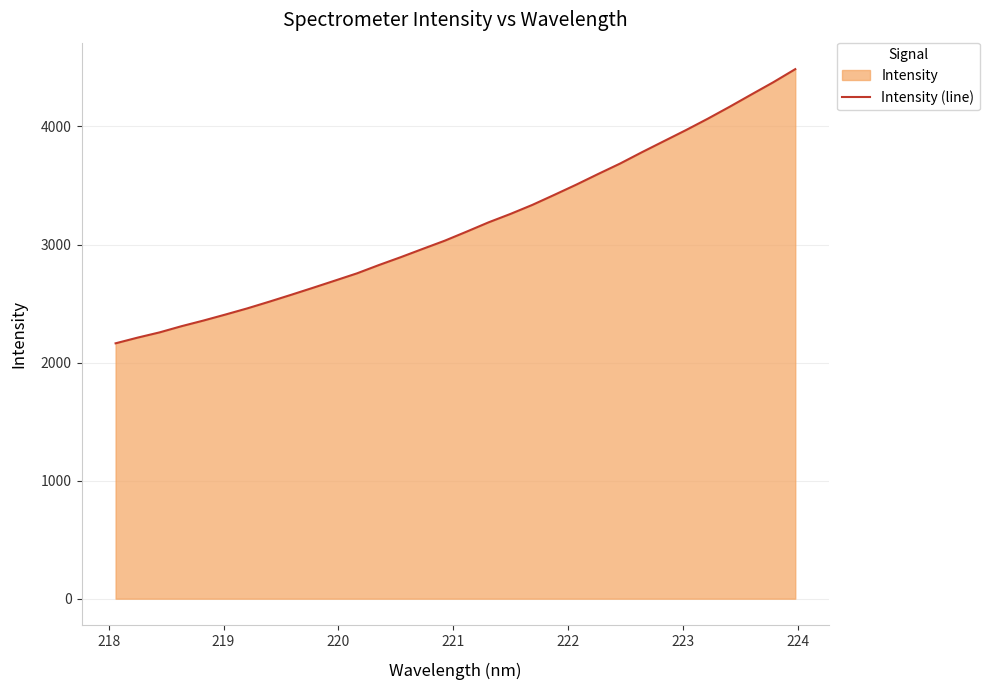

What is the maximum value shown in the chart?

4485.7